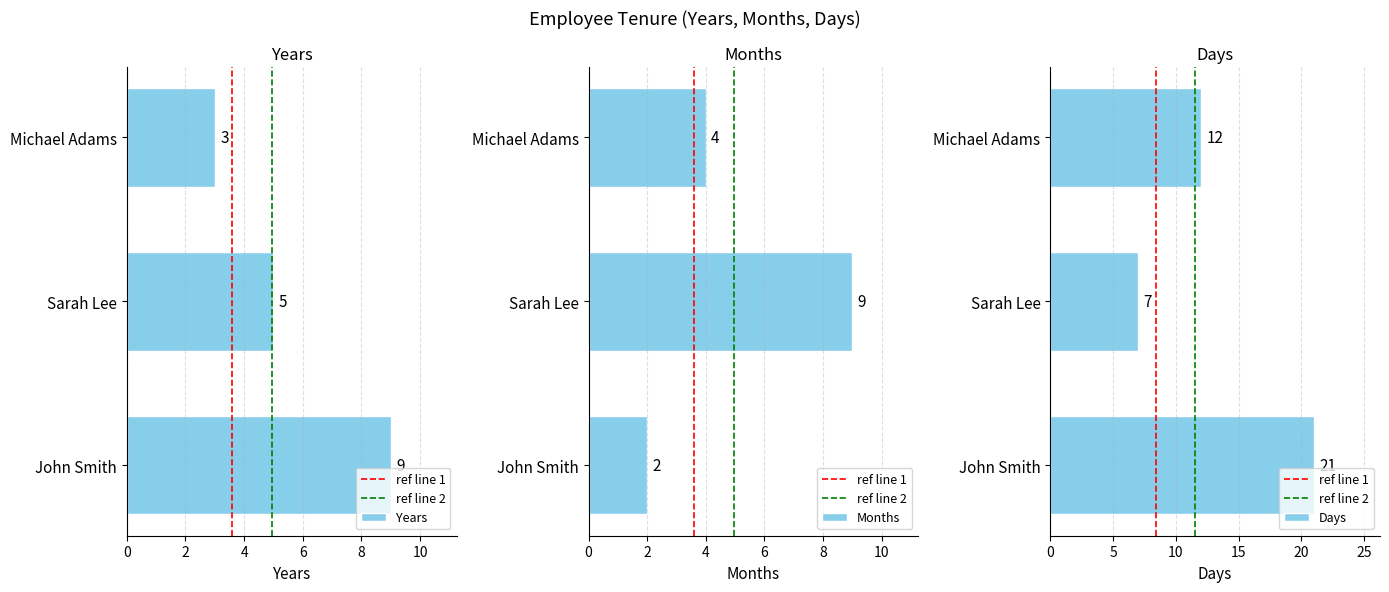

How many bars are there in total?

9